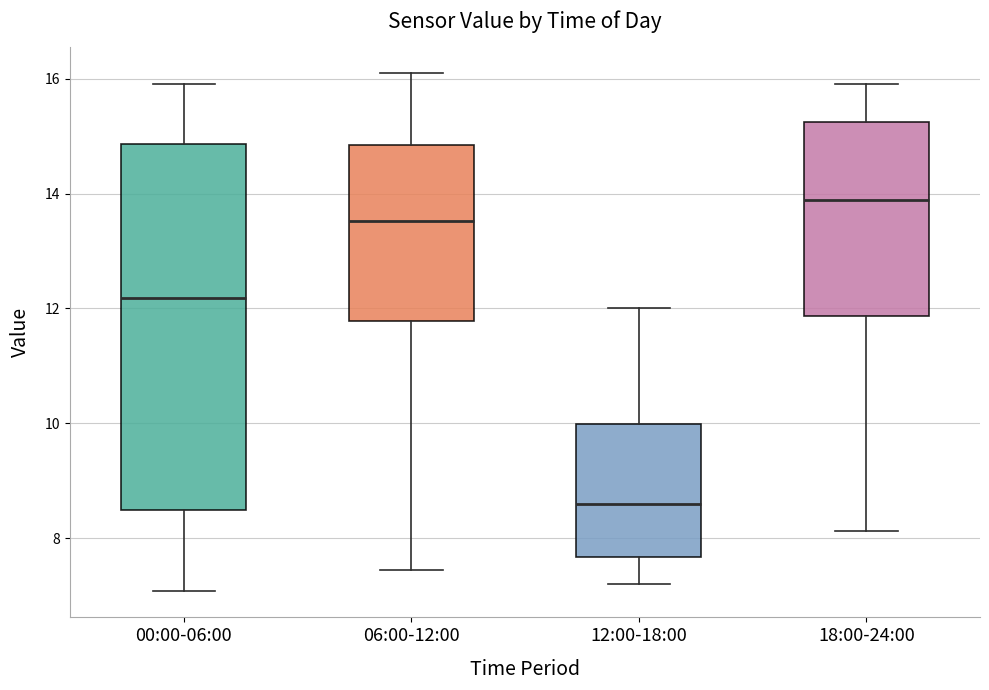

Which box's median line is the highest?

18:00-24:00